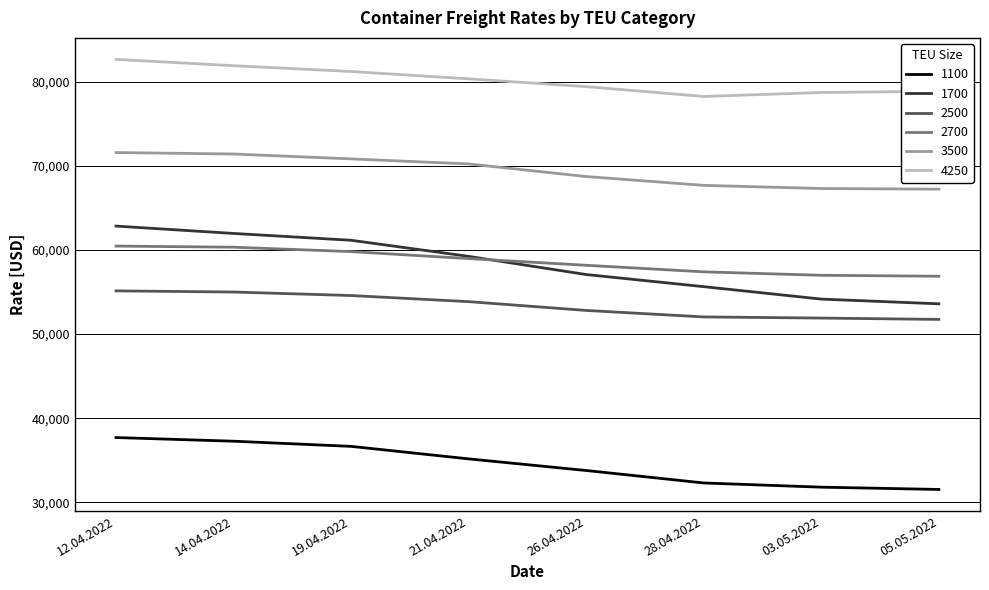

Rank the series by their maximum value, from highest to lowest.

4250, 3500, 1700, 2700, 2500, 1100